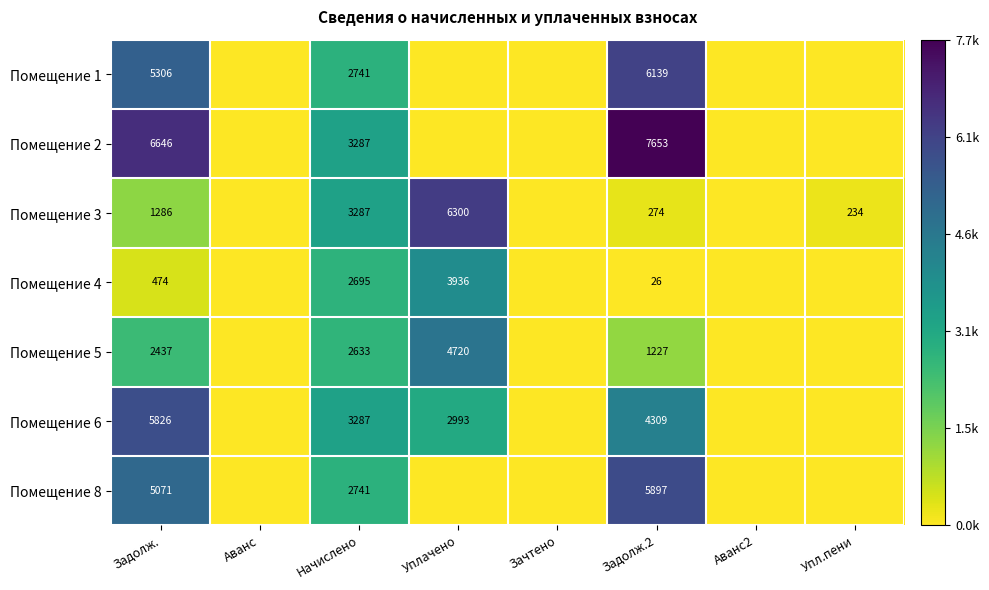

The Помещение 4 series shows 1941 at Уплачено. True or false?

False